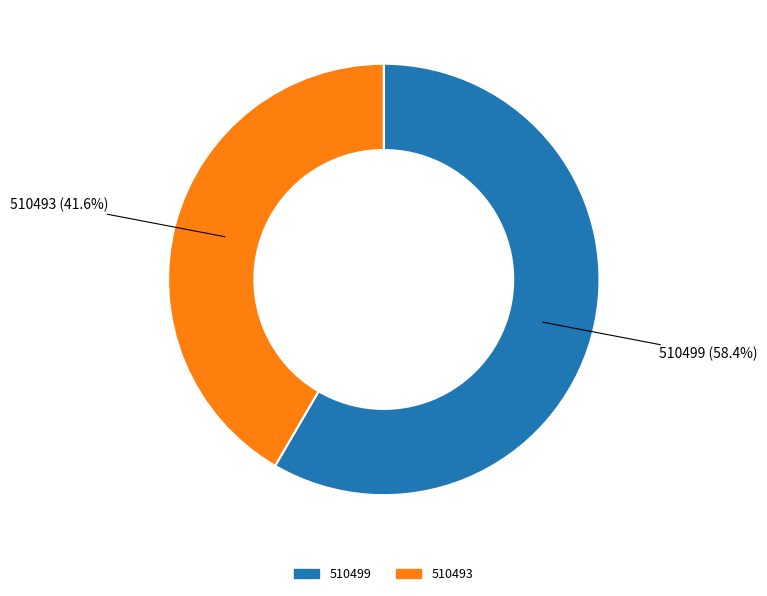

To the nearest percent, what is the average slice percentage?

50%